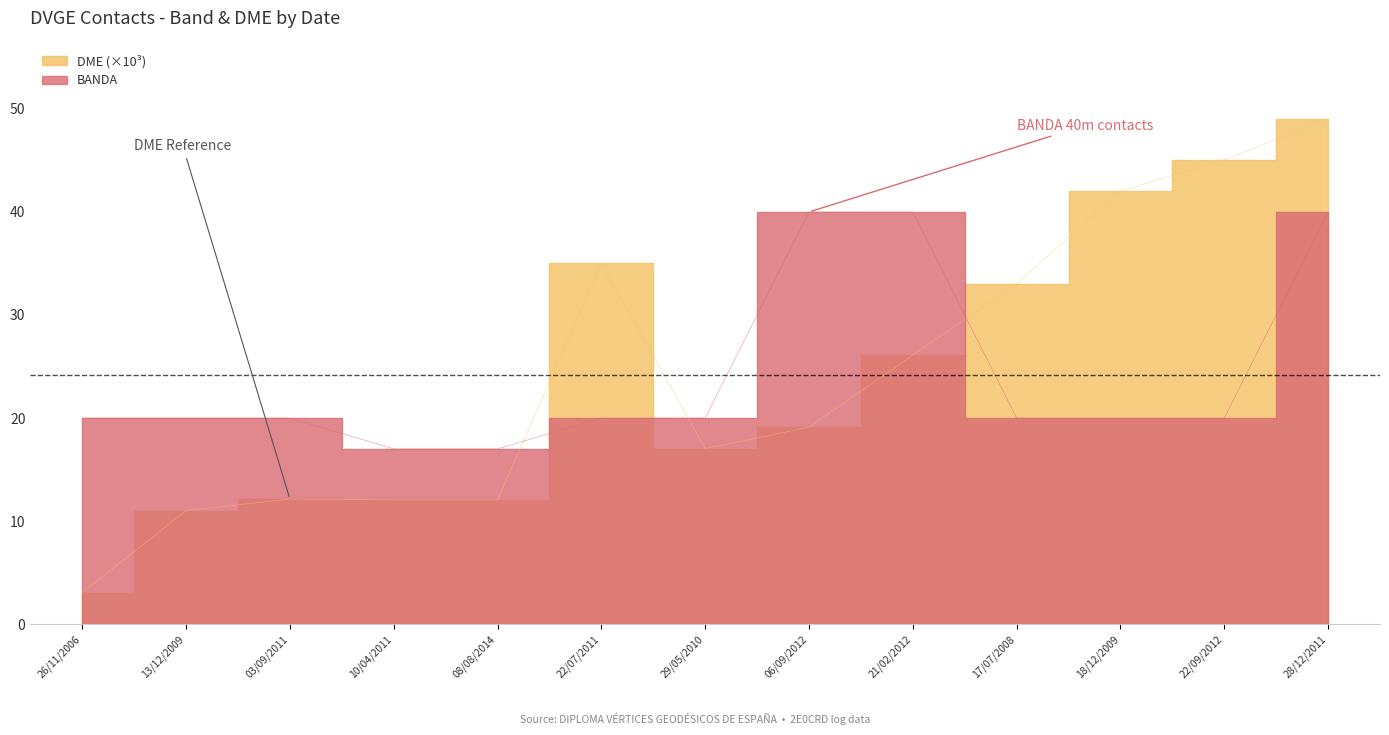

What is the label of the 2nd point from the right?

22/09/2012